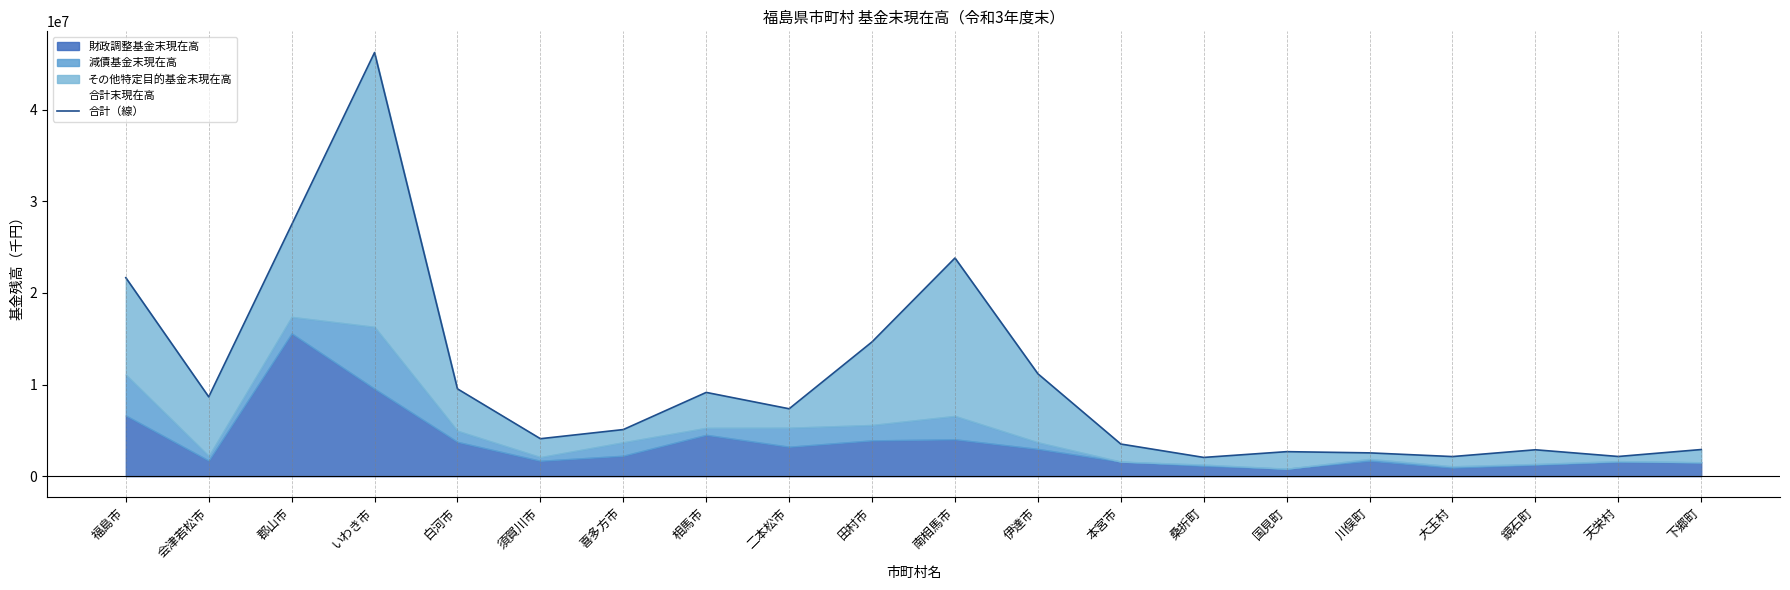

Reading left to right, list all the values displayed in this chart.

福島市=21663844	会津若松市=8657189	郡山市=27442331	いわき市=46243165	白河市=9528764	須賀川市=4087660	喜多方市=5085474	相馬市=9141376	二本松市=7355800	田村市=14658418	南相馬市=23812898	伊達市=11175638	本宮市=3505303	桑折町=2044602	国見町=2674331	川俣町=2541527	大玉村=2138822	鏡石町=2878904	天栄村=2147349	下郷町=2905756